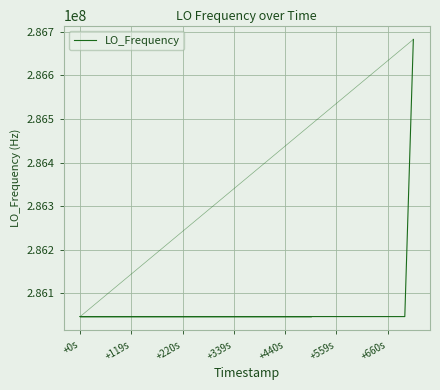

What is the maximum value shown in the chart?

286682706.1